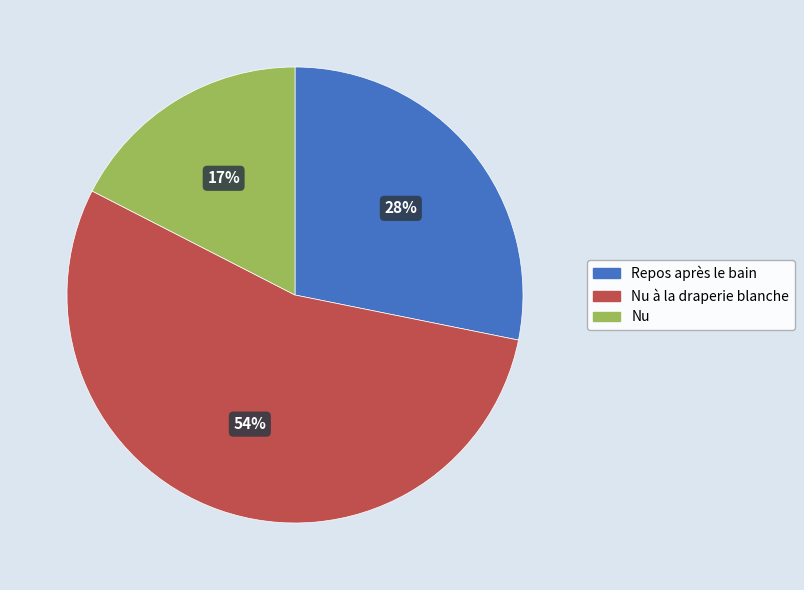

To the nearest percent, what is the average slice percentage?

33%